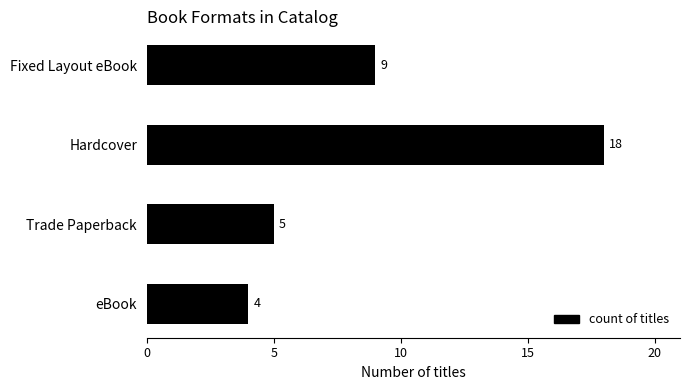

What is the smallest value displayed?

4